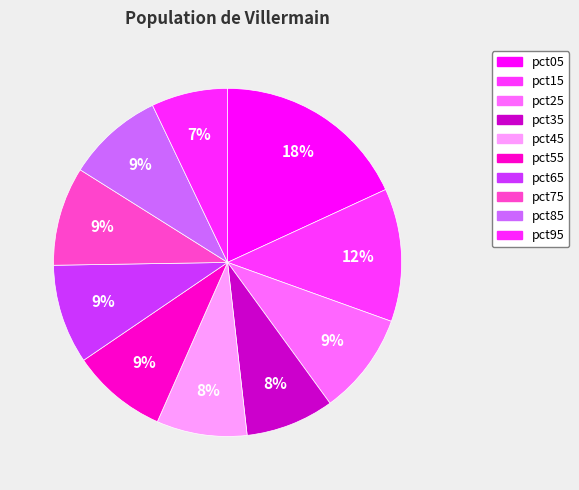

Which category has the smallest portion of the pie?

pct95